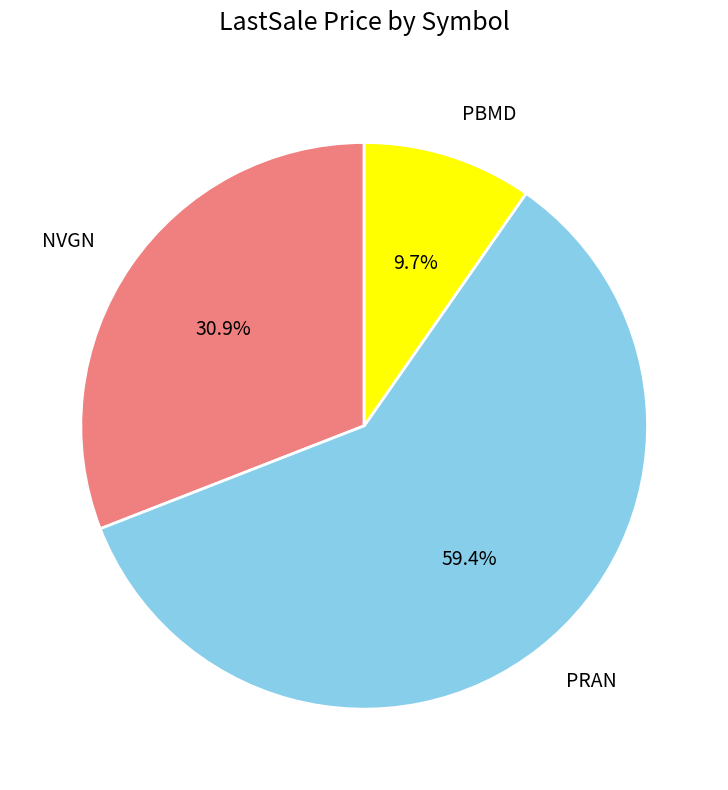

What is the largest slice in the pie chart?

PRAN